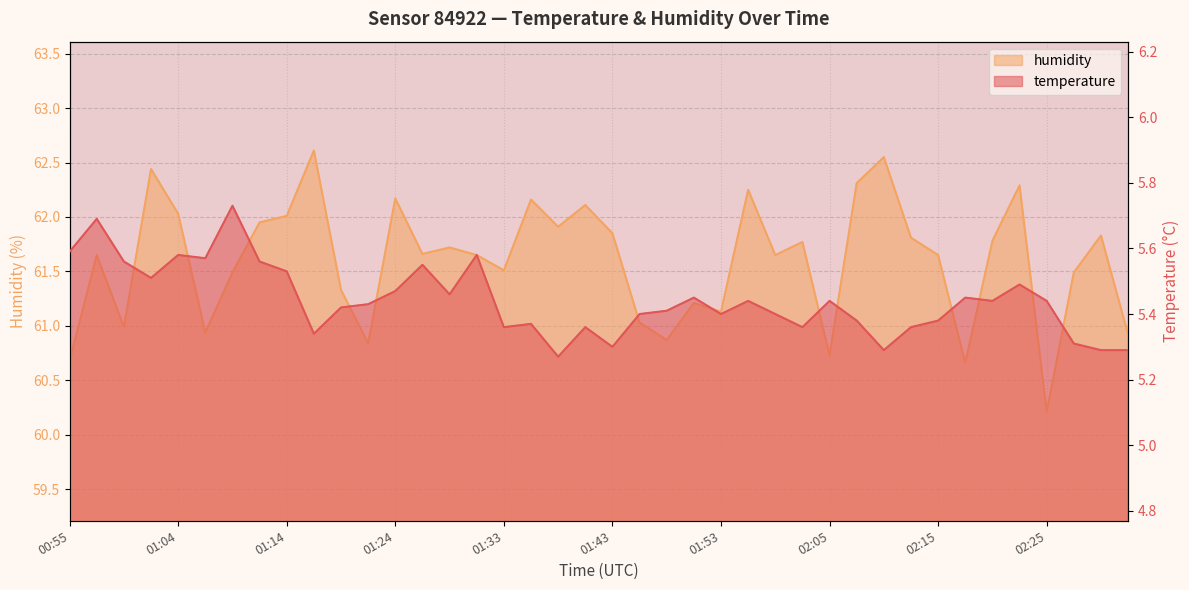

Reading left to right, list all the values displayed in this chart.

temperature: 00:55=5.6	00:57=5.7	01:00=5.6	01:02=5.5	01:04=5.6	01:07=5.6	01:09=5.7	01:12=5.6	01:14=5.5	01:17=5.3	01:19=5.4	01:21=5.4	01:24=5.5	01:26=5.5	01:29=5.5	01:31=5.6	01:33=5.4	01:36=5.4	01:38=5.3	01:41=5.4	01:43=5.3	01:46=5.4	01:48=5.4	01:50=5.5	01:53=5.4	01:55=5.4	01:58=5.4	02:00=5.4	02:05=5.4	02:08=5.4	02:10=5.3	02:13=5.4	02:15=5.4	02:17=5.5	02:20=5.4	02:22=5.5	02:25=5.4	02:27=5.3	02:30=5.3	02:32=5.3
humidity: 00:55=60.7	00:57=61.6	01:00=61.0	01:02=62.4	01:04=62.0	01:07=60.9	01:09=61.5	01:12=62.0	01:14=62.0	01:17=62.6	01:19=61.3	01:21=60.8	01:24=62.2	01:26=61.7	01:29=61.7	01:31=61.6	01:33=61.5	01:36=62.2	01:38=61.9	01:41=62.1	01:43=61.9	01:46=61.0	01:48=60.9	01:50=61.2	01:53=61.1	01:55=62.2	01:58=61.6	02:00=61.8	02:05=60.7	02:08=62.3	02:10=62.5	02:13=61.8	02:15=61.6	02:17=60.7	02:20=61.8	02:22=62.3	02:25=60.2	02:27=61.5	02:30=61.8	02:32=60.9